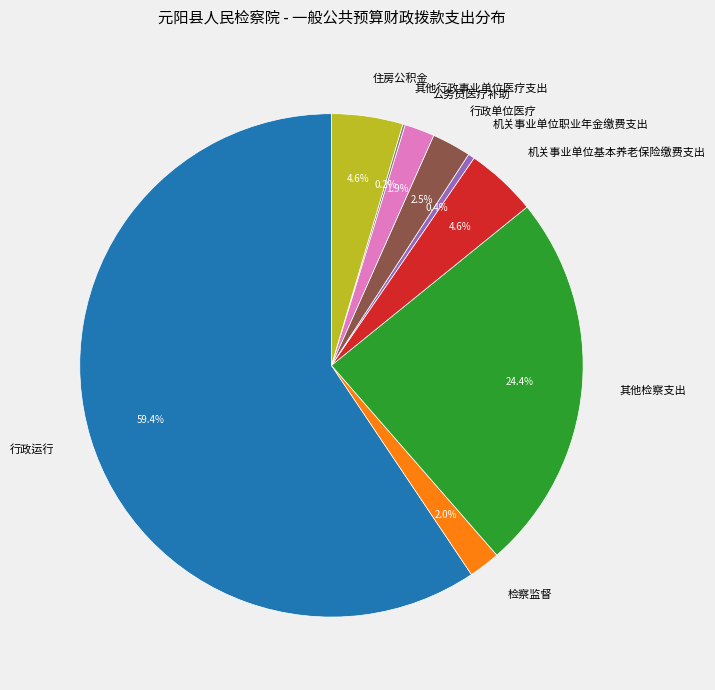

Does 其他检察支出 account for over 50% of the chart?

No